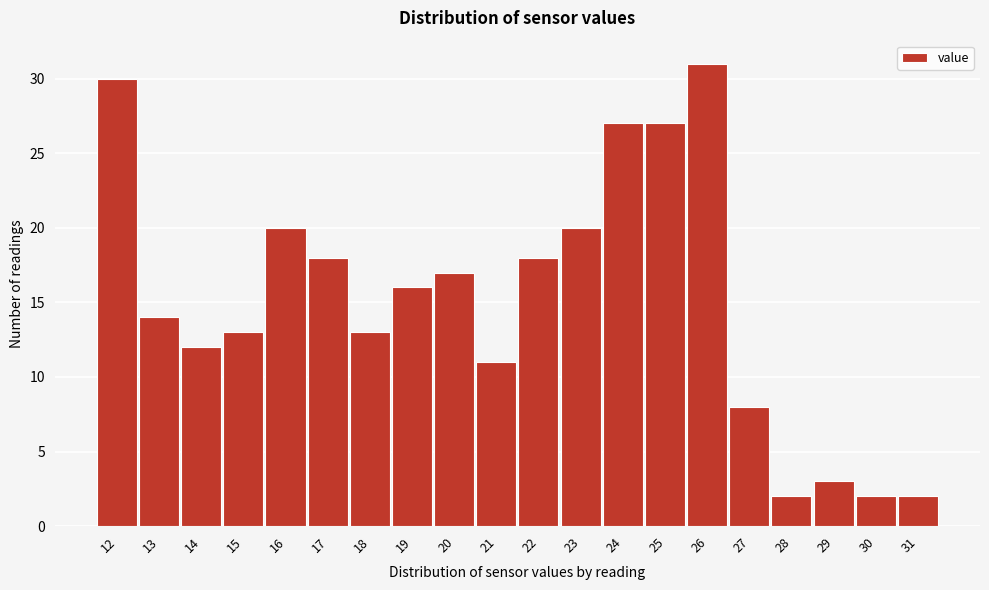

Reading left to right, list all the values displayed in this chart.

30	14	12	13	20	18	13	16	17	11	18	20	27	27	31	8	2	3	2	2